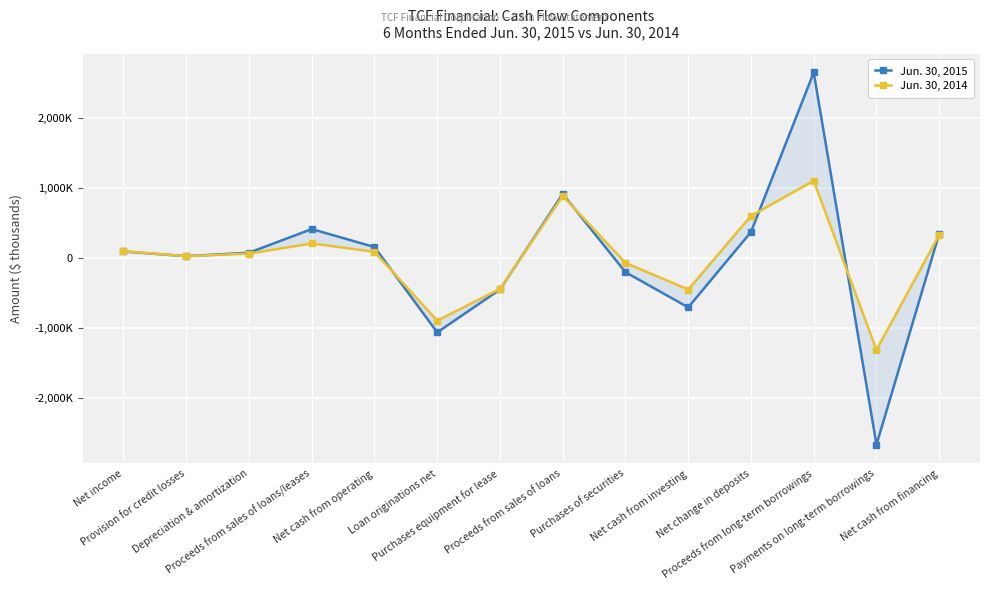

What is the difference between the Jun. 30, 2015 values at Proceeds from sales of loans and Depreciation & amortization?

841049